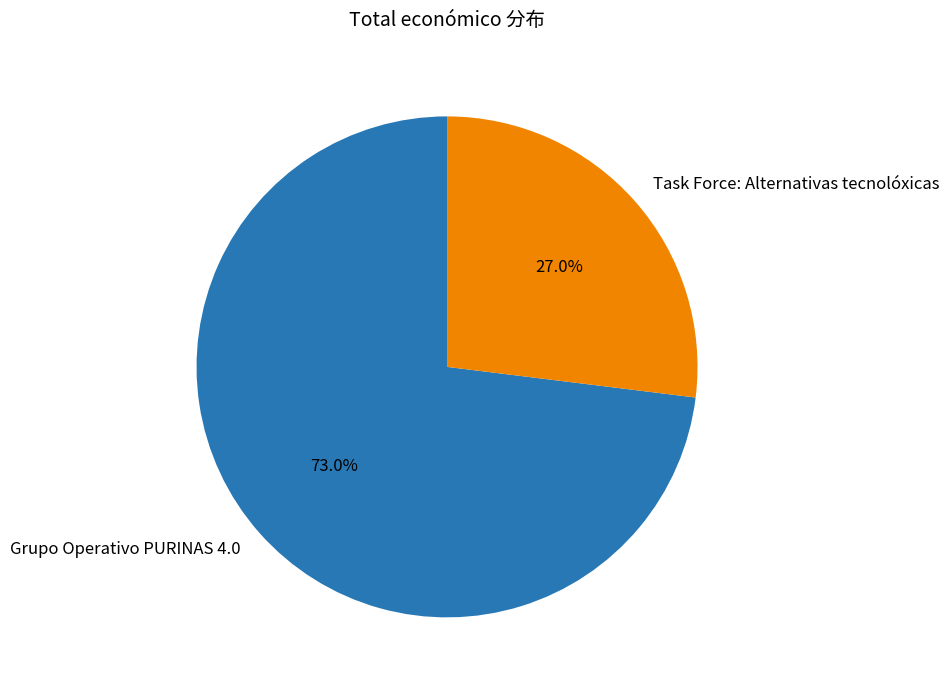

Combined, what portion of the pie is Task Force: Alternativas tecnolóxicas and Grupo Operativo PURINAS 4.0?

100.0%